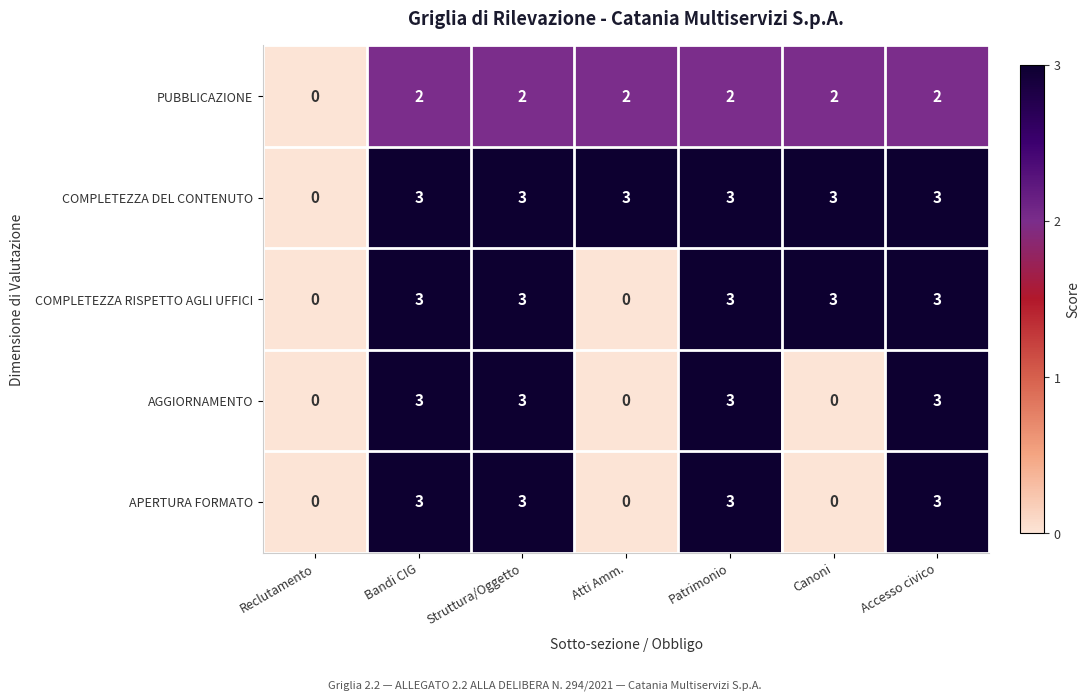

How many categories are shown in the chart?

7